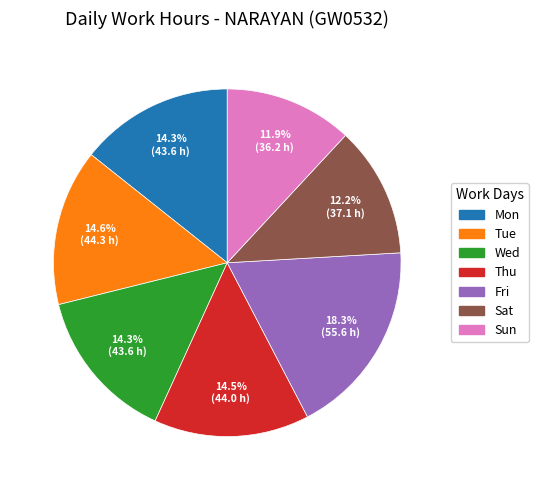

Is there any slice that represents more than half of the pie?

No